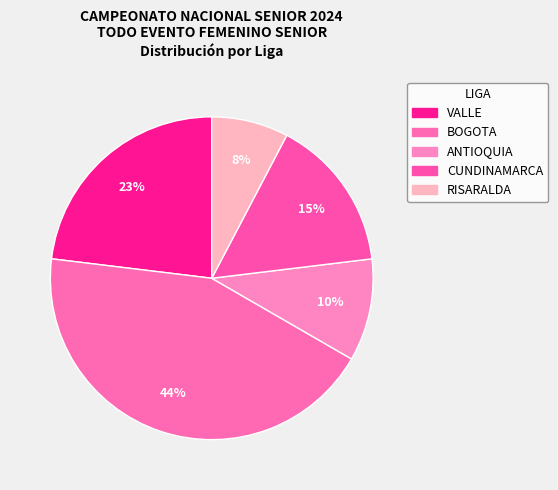

To the nearest percent, what is the difference between the VALLE and CUNDINAMARCA slice percentages?

8%